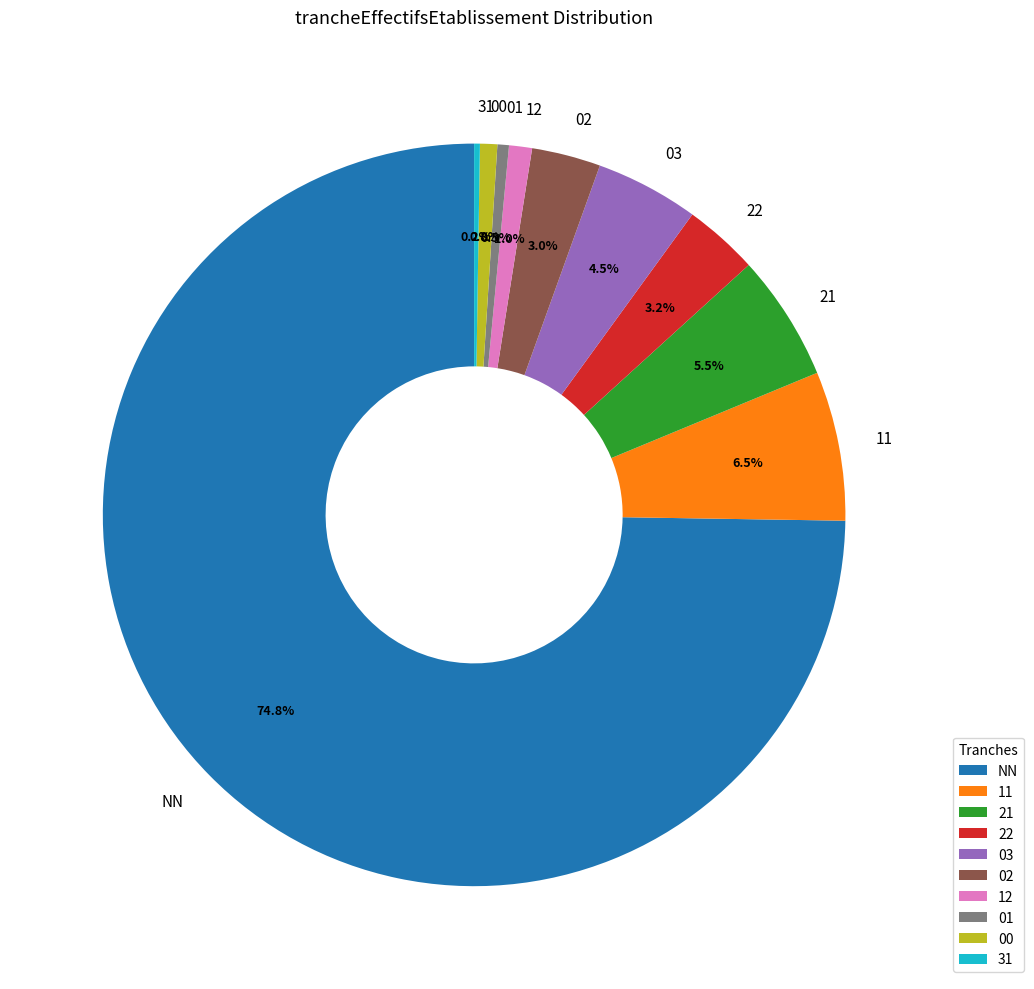

Which category has the biggest portion of the pie?

NN